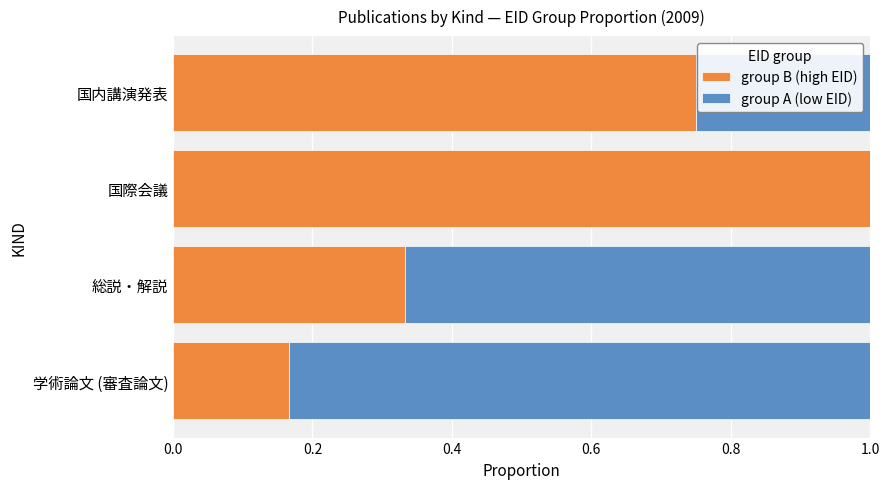

Read the group B (high EID) value at 国際会議.

1.0